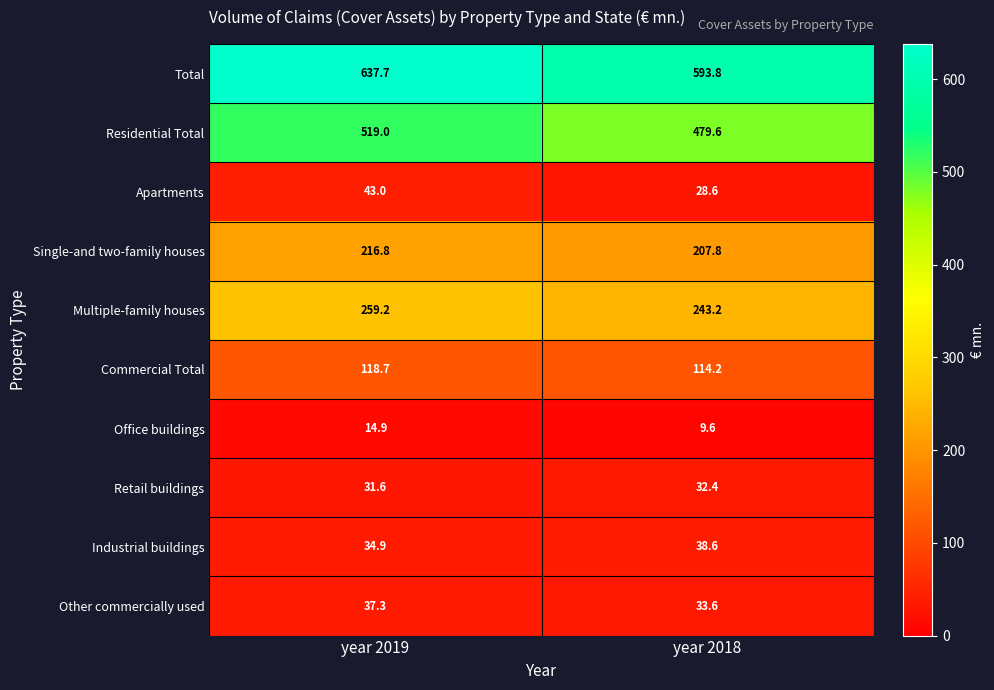

True or false: Other commercially used has a value of 66.1 at year 2019.

False